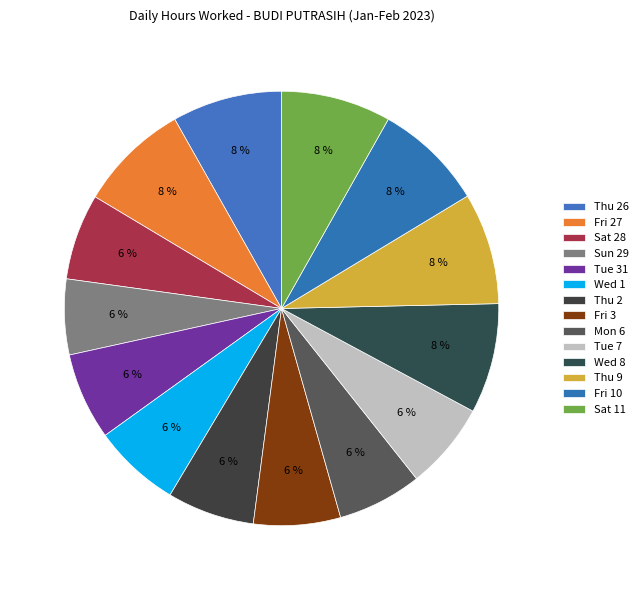

Between Thu 2 and Sat 11, which is larger?

Sat 11